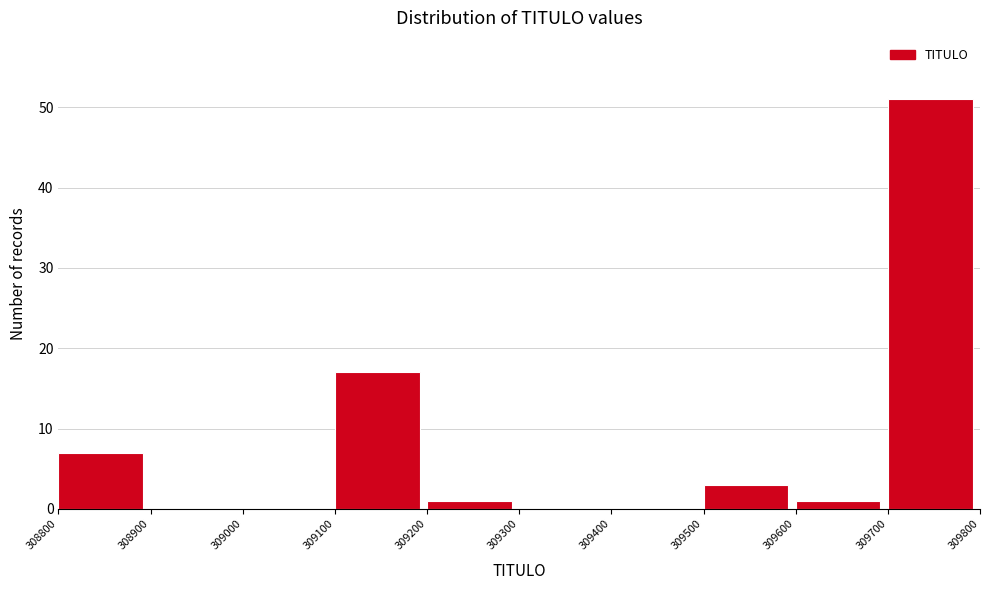

Reading left to right, transcribe this chart: for each bar, give the range it covers on the x-axis and its height. The values are not printed on the chart, so give them approximately, as read against the axis.

308800 to 308900: 7
308900 to 309000: 0
309000 to 309100: 0
309100 to 309200: 17
309200 to 309300: 1
309300 to 309400: 0
309400 to 309500: 0
309500 to 309600: 3
309600 to 309700: 1
309700 to 309800: 51